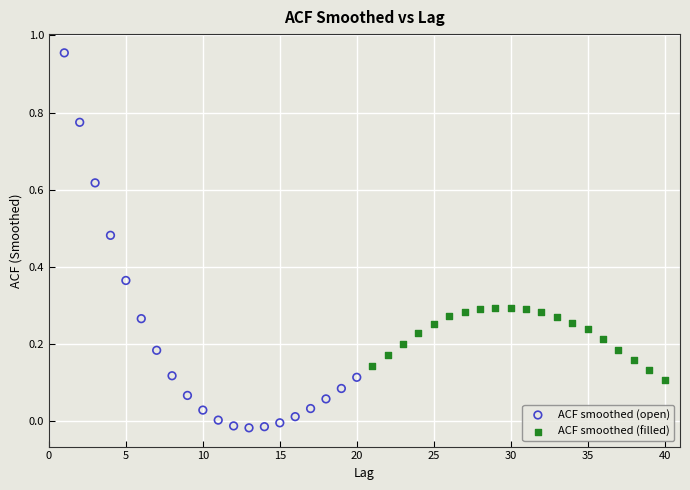

Which series reaches the minimum Y coordinate?

ACF smoothed (open)